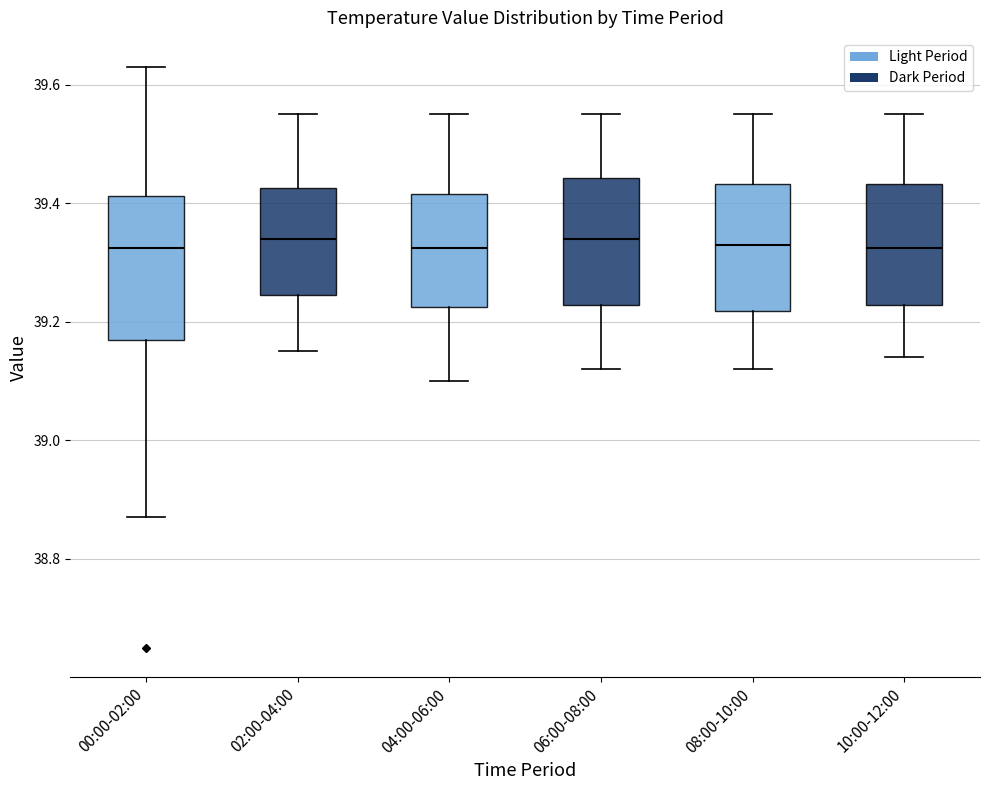

Reading left to right, read every box against the y-axis: the position of its median line, the range the box covers, and the ends of its whiskers. The values are not printed on the chart, so give them approximately, as read against the axis.

00:00-02:00: median 39.32, box 39.18 to 39.42, whiskers 38.88 to 39.64
02:00-04:00: median 39.34, box 39.24 to 39.42, whiskers 39.16 to 39.56
04:00-06:00: median 39.32, box 39.22 to 39.42, whiskers 39.10 to 39.56
06:00-08:00: median 39.34, box 39.22 to 39.44, whiskers 39.12 to 39.56
08:00-10:00: median 39.34, box 39.22 to 39.44, whiskers 39.12 to 39.56
10:00-12:00: median 39.32, box 39.22 to 39.44, whiskers 39.14 to 39.56